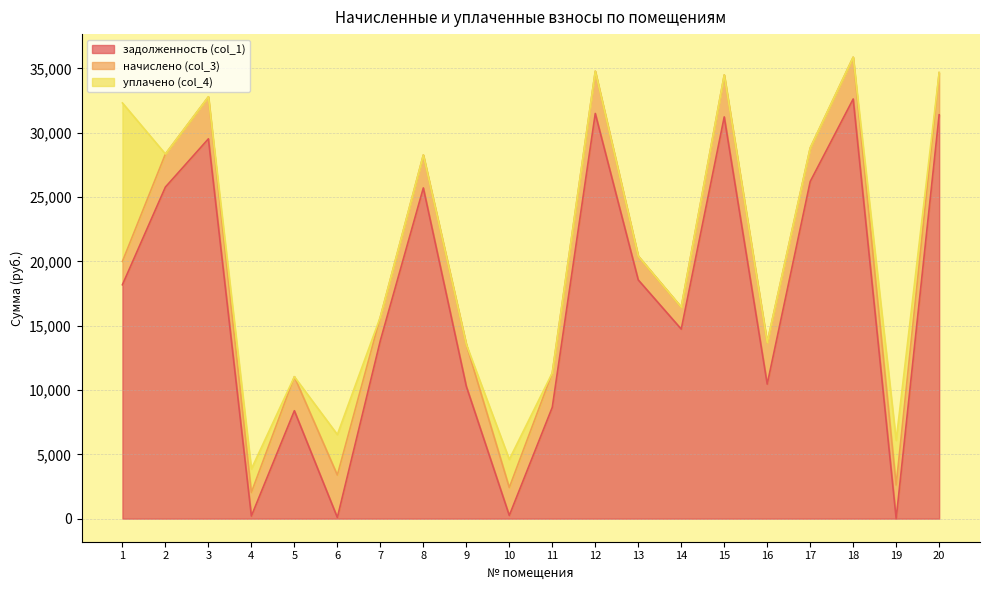

Where is the first local maximum for задолженность (col_1)?

3